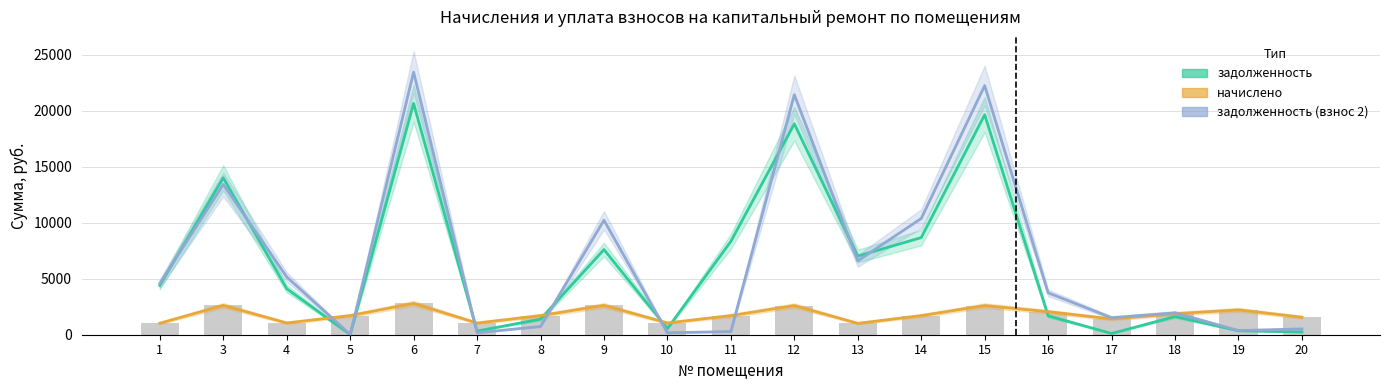

Is the value of начислено at 12 greater than the value of начислено (линия) at 7?

Yes